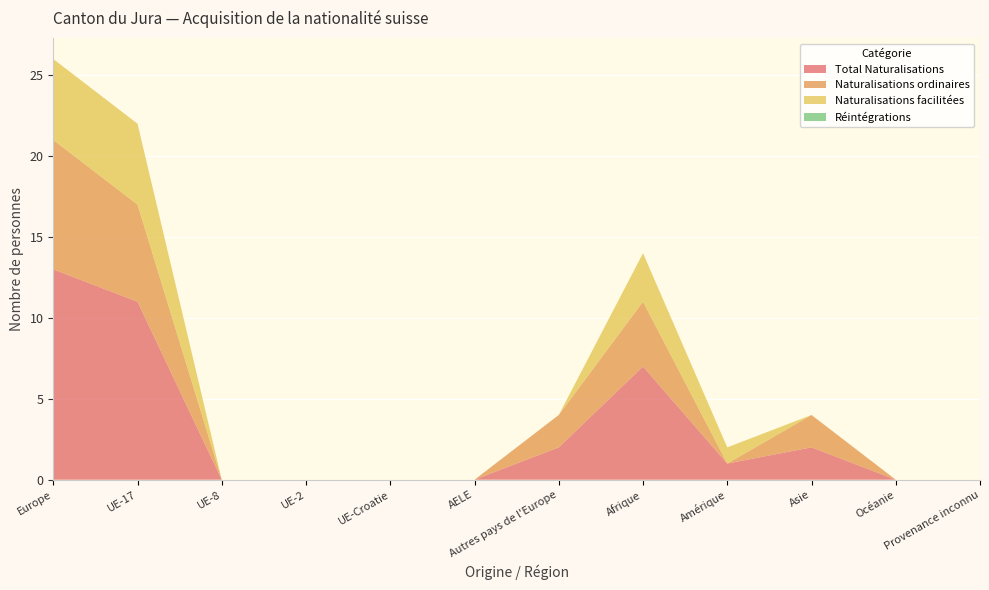

Reading left to right, transcribe all the data shown in this chart.

Total Naturalisations: 13	11	0	0	0	0	2	7	1	2	0	0
Naturalisations ordinaires: 8	6	0	0	0	0	2	4	0	2	0	0
Naturalisations facilitées: 5	5	0	0	0	0	0	3	1	0	0	0
Réintégrations: 0	0	0	0	0	0	0	0	0	0	0	0